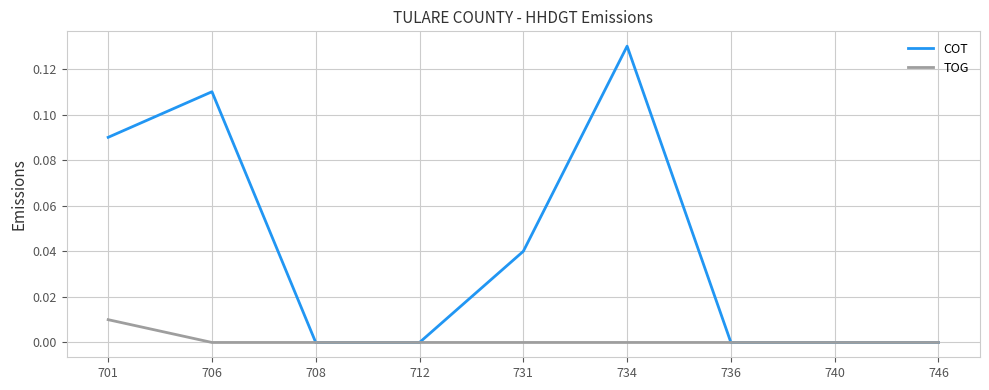

Which series has the widest spread of values?

COT